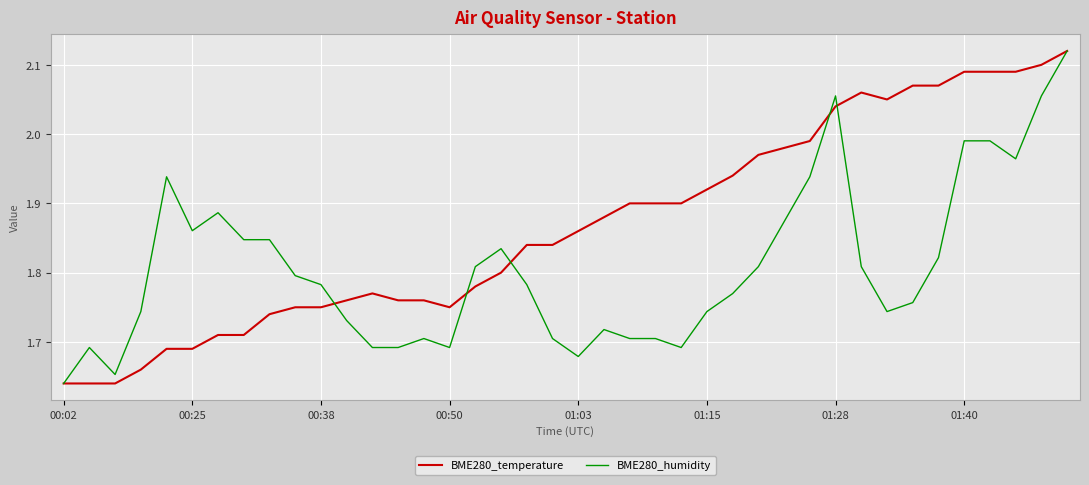

Which series has the largest range (max minus min)?

BME280_temperature